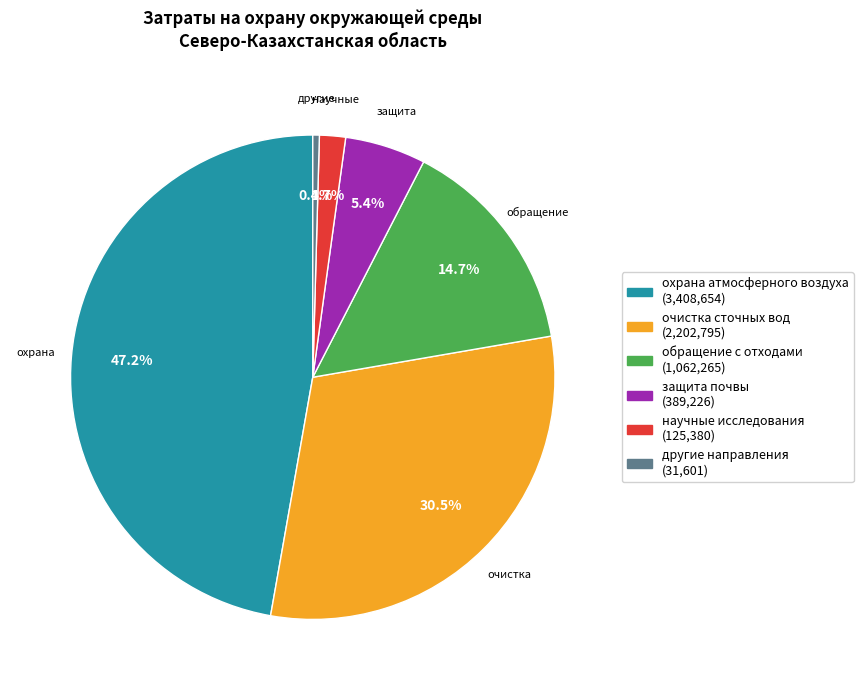

What percentage is NOT represented by очистка сточных вод?

69.5%